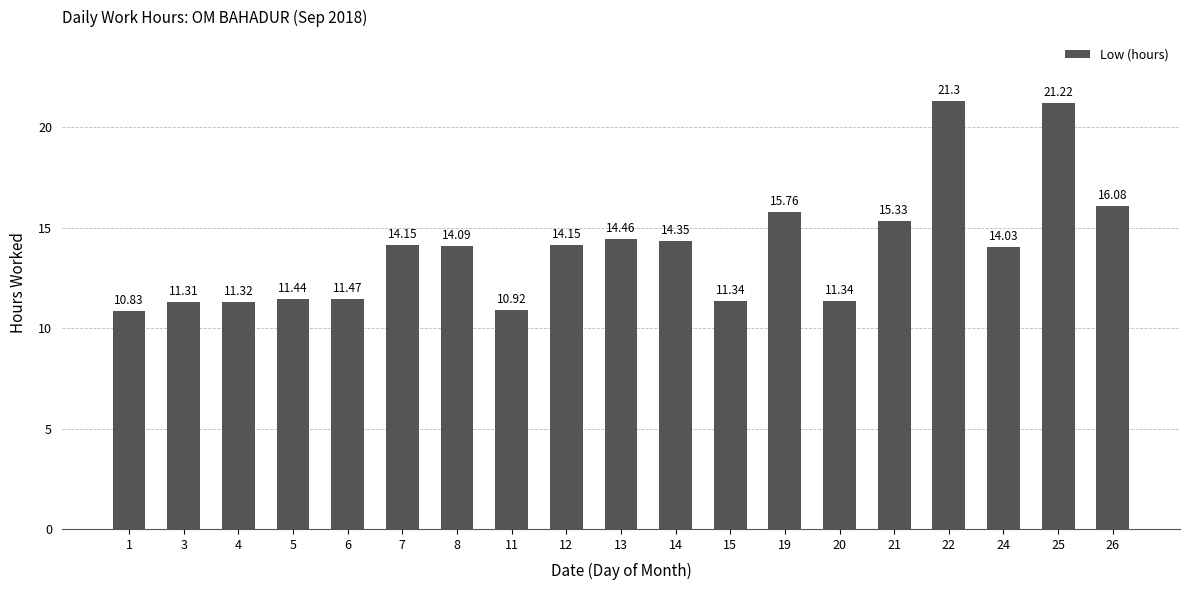

Between 26 and 12, which is larger?

26